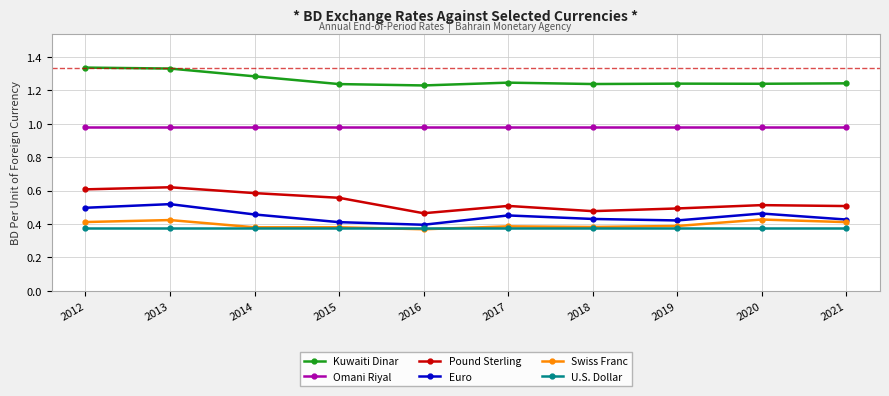

True or false: Swiss Franc and Pound Sterling intersect in this chart.

False